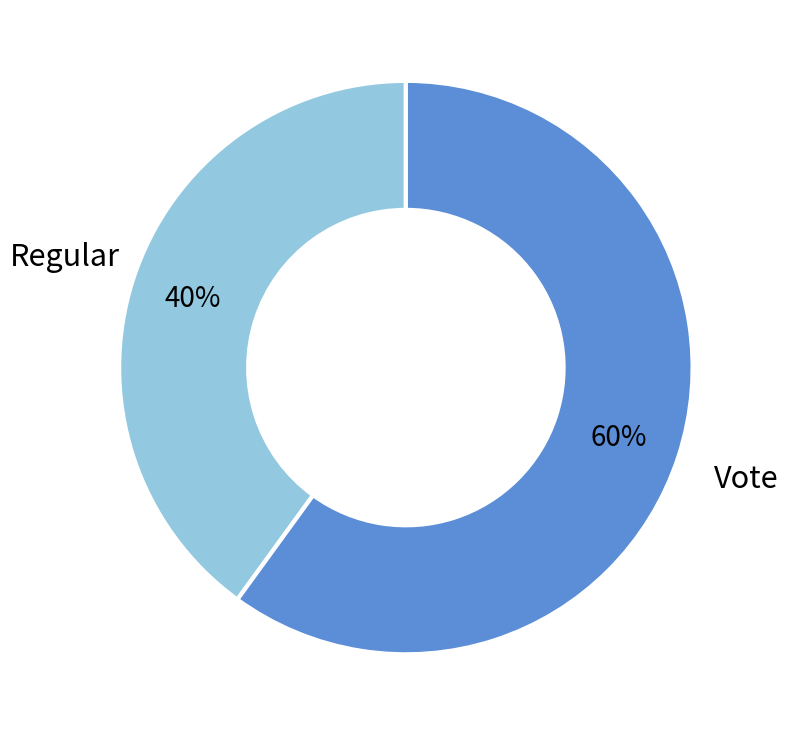

To the nearest percent, what is the difference between the largest and smallest slice percentages?

20%